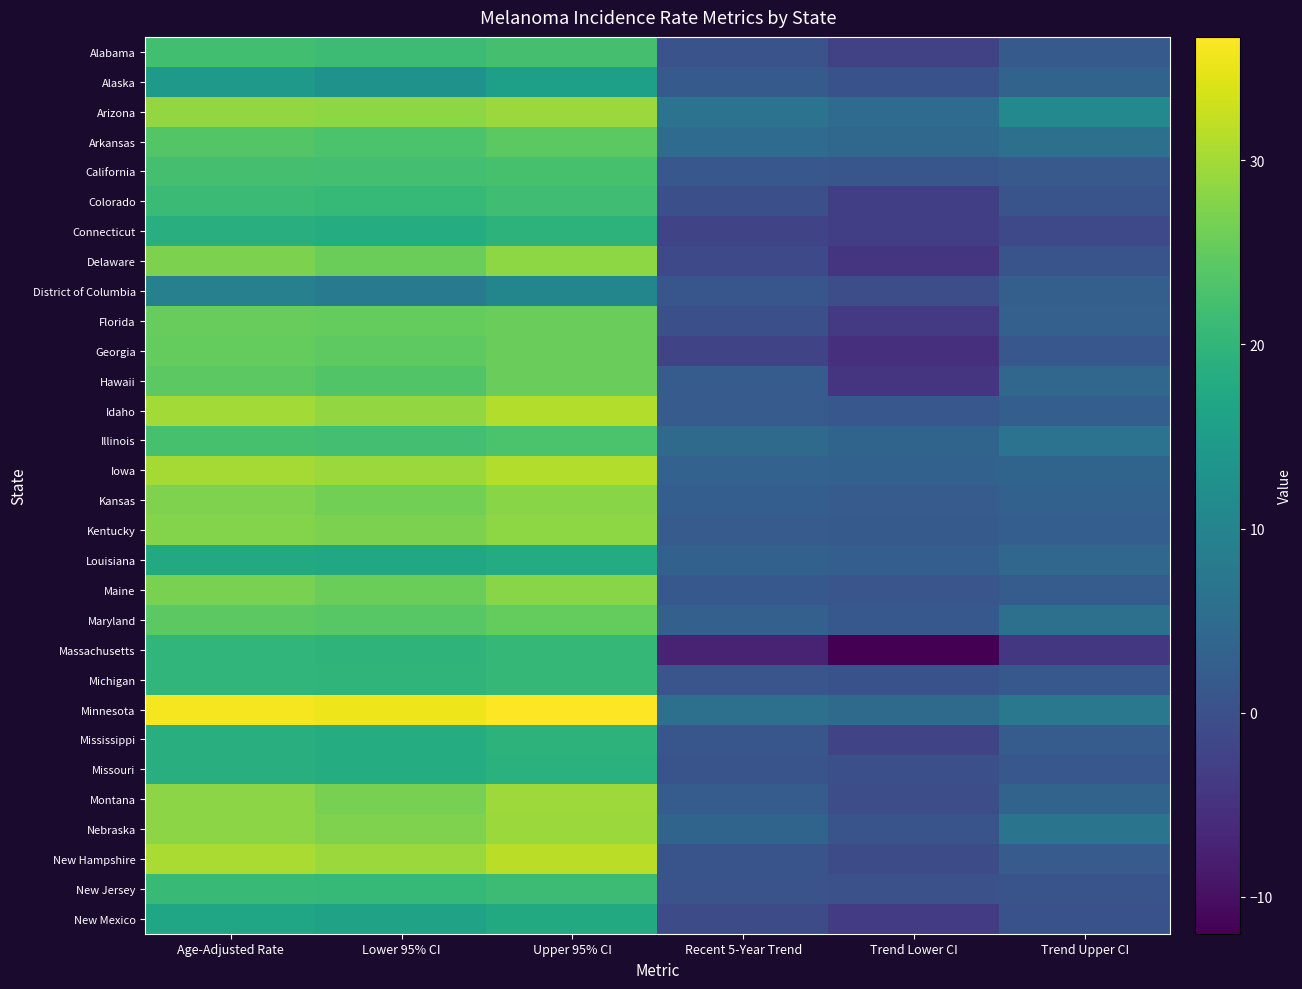

Rank the series by their maximum value, from lowest to highest.

District of Columbia, Alaska, New Mexico, Louisiana, Missouri, Connecticut, Mississippi, Massachusetts, Michigan, New Jersey, Colorado, Alabama, California, Illinois, Arkansas, Maryland, Georgia, Hawaii, Florida, Kansas, Maine, Kentucky, Delaware, Nebraska, Arizona, Montana, Iowa, Idaho, New Hampshire, Minnesota